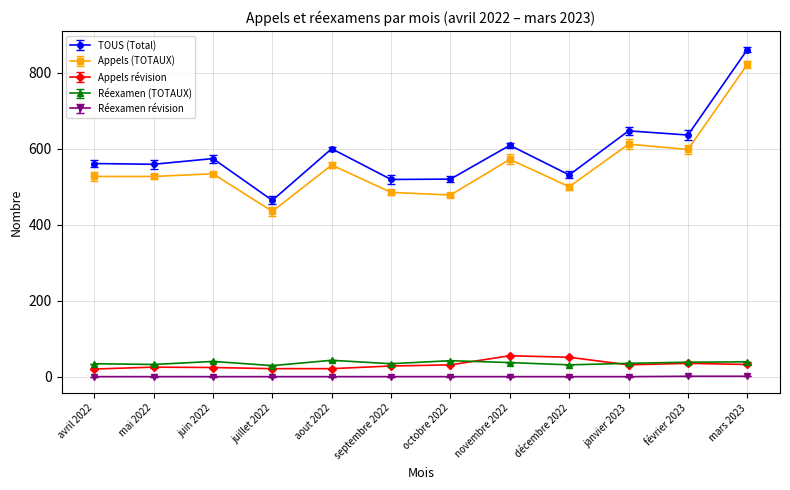

At which label is TOUS (Total) closest to 662?

janvier 2023